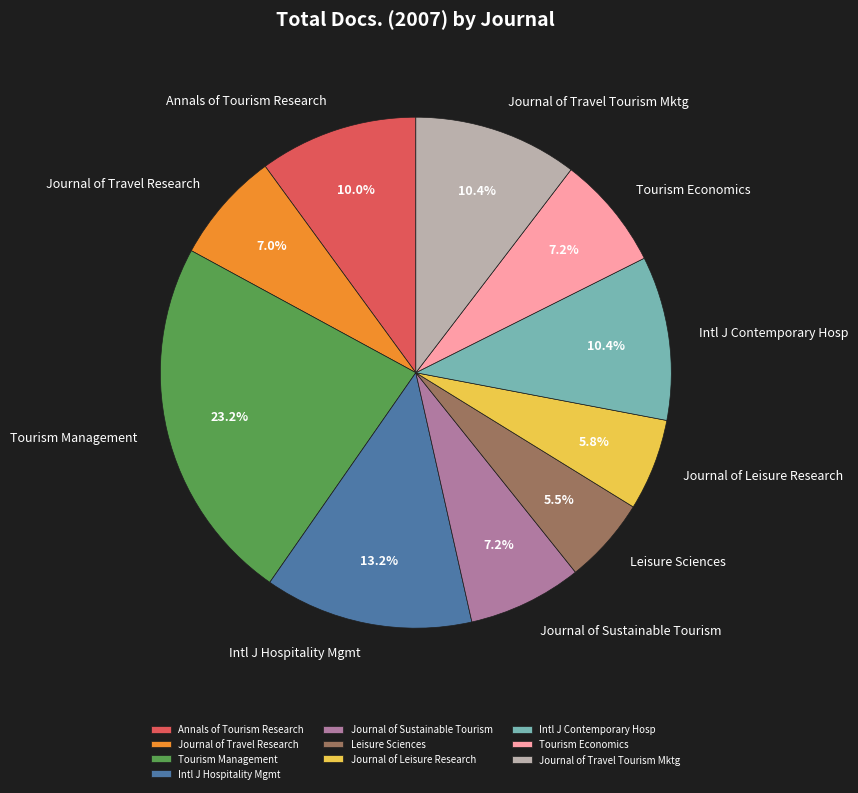

What is the ratio of the value at Journal of Sustainable Tourism to the value at Intl J Contemporary Hosp?

0.7